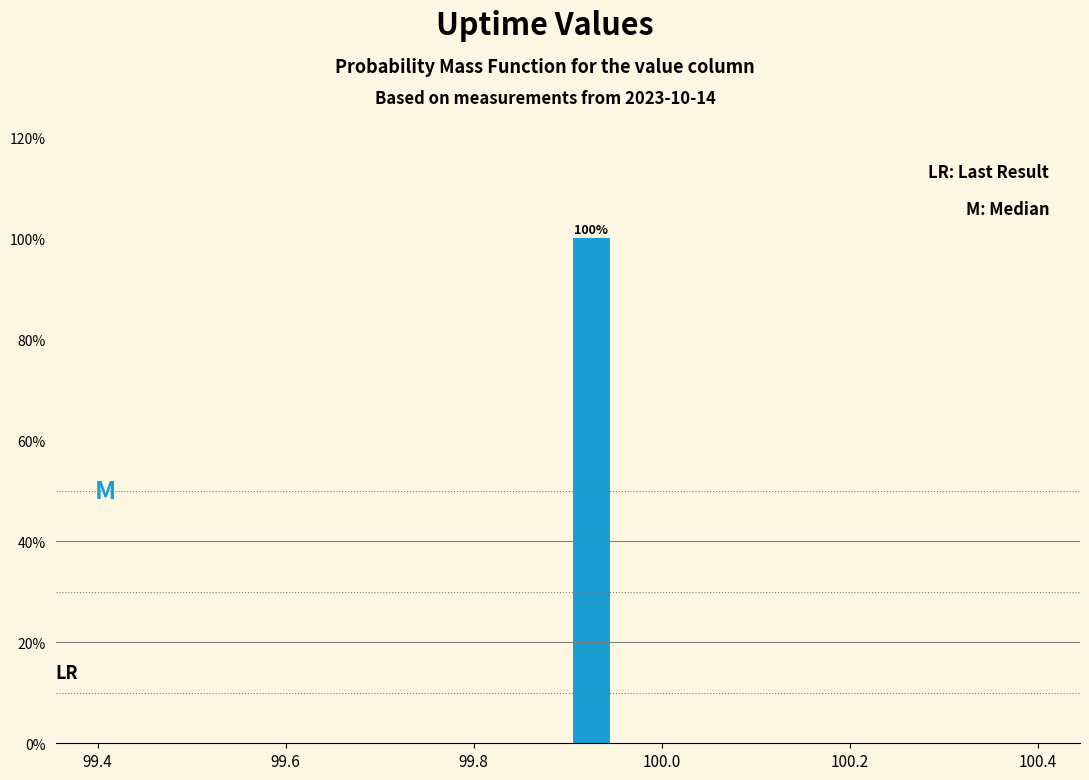

Around what value on the x-axis is the tallest bar? Give the approximate position of its centre, as read against the axis.

99.92